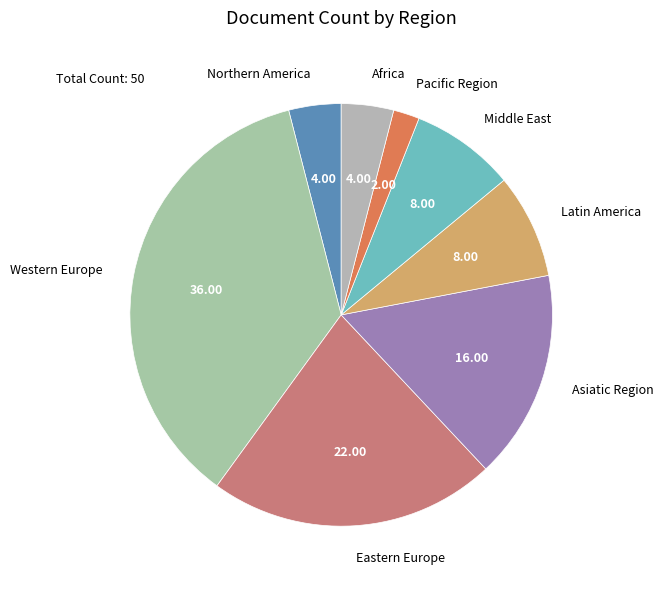

Is there any slice that represents more than half of the pie?

No